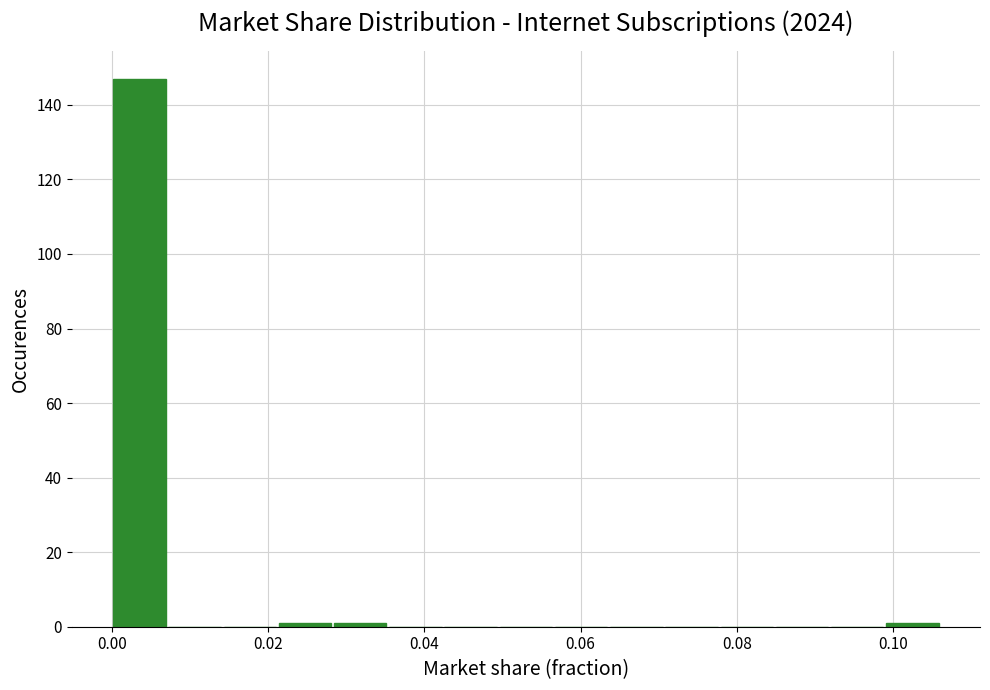

Around what value on the x-axis is the tallest bar? Give the approximate position of its centre, as read against the axis.

0.004